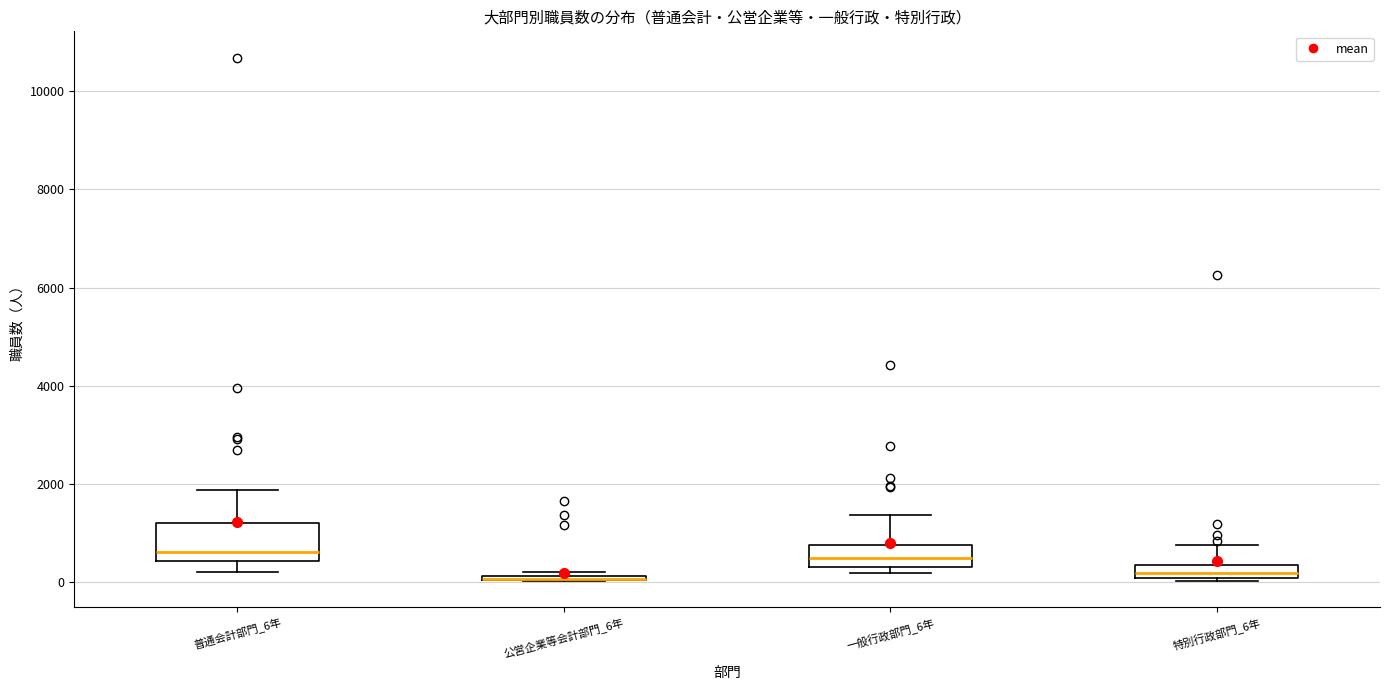

Where does the upper whisker of the box for 特別行政部門_6年 end on the y-axis? The values are not printed on the chart, so give them approximately, as read against the axis.

800